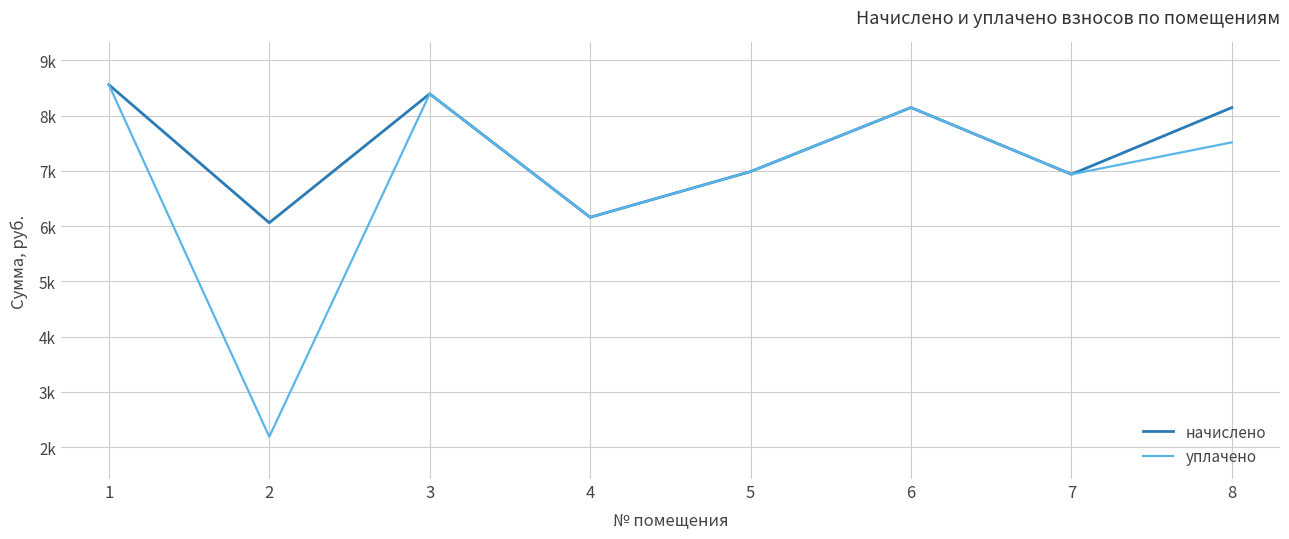

At which label does начислено first exceed 8147?

1